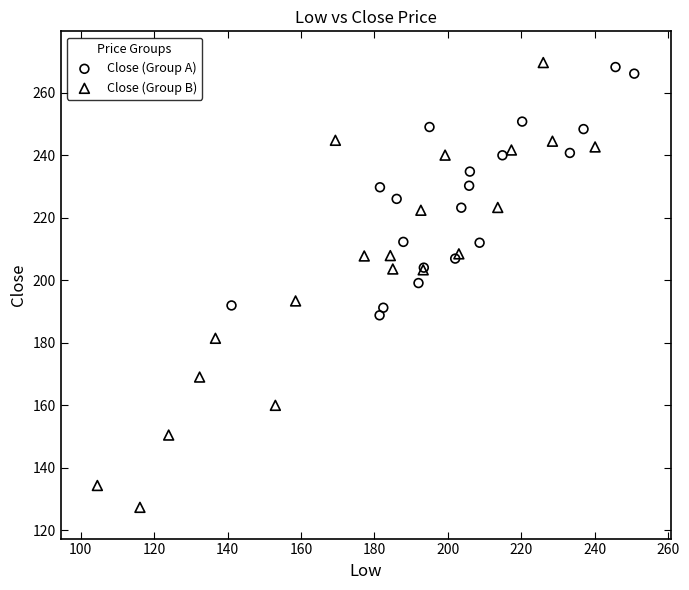

Which series contains the lowest Y value?

Close (Group B)